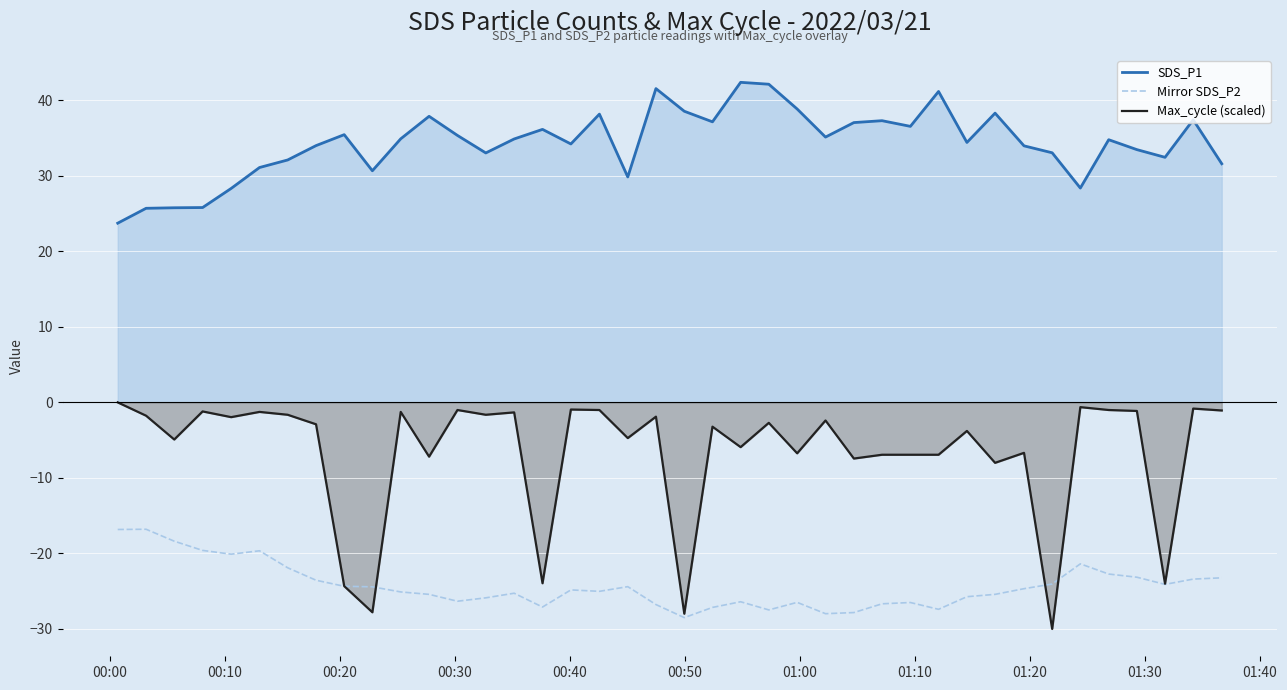

What is the lowest value of the Max_cycle (scaled) series?

-30.0